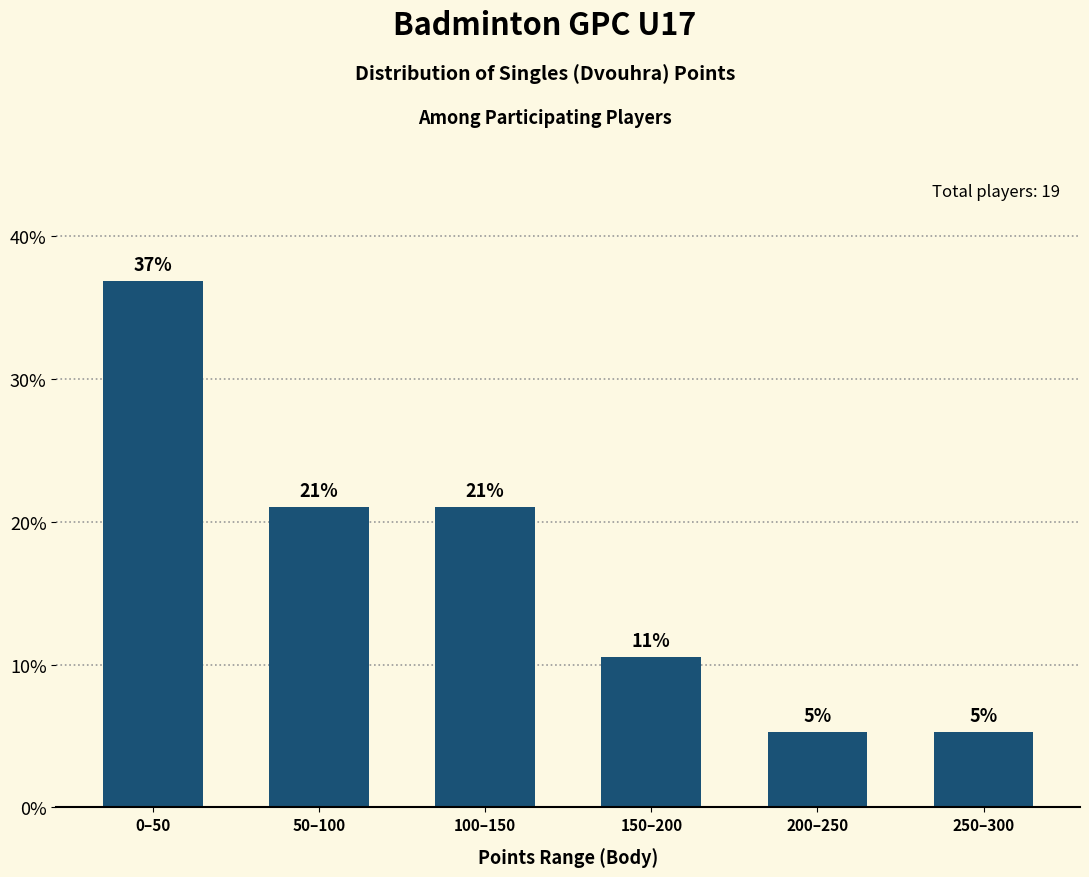

Between 0–50 and 250–300, which is larger?

0–50